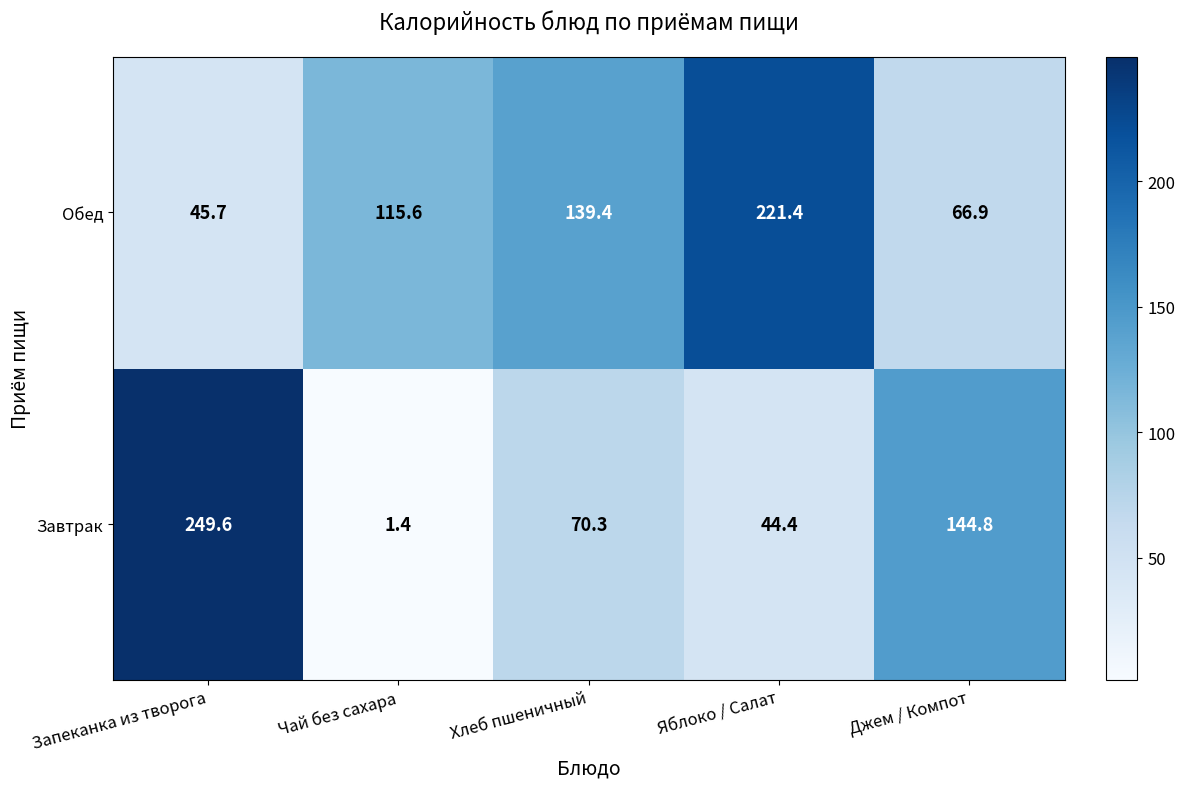

At Чай без сахара, list the series in order from smallest to largest.

Завтрак, Обед